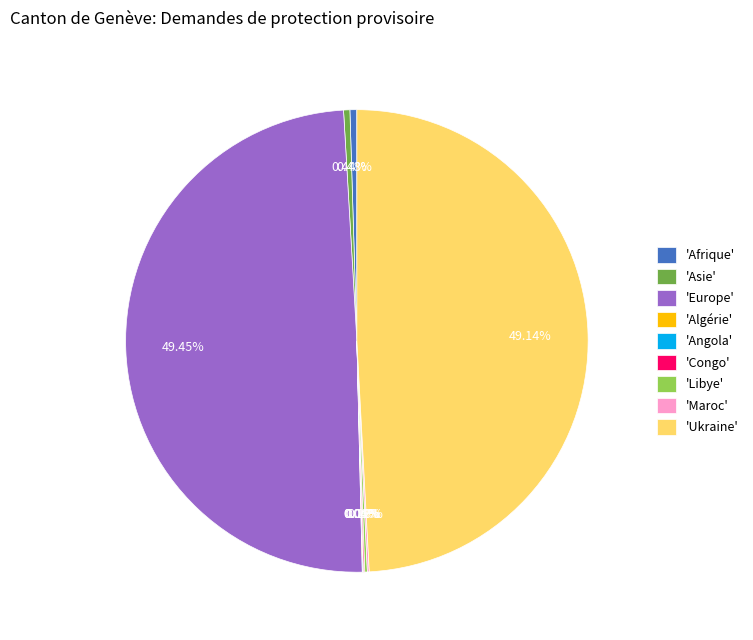

Is there a majority slice in this chart?

No